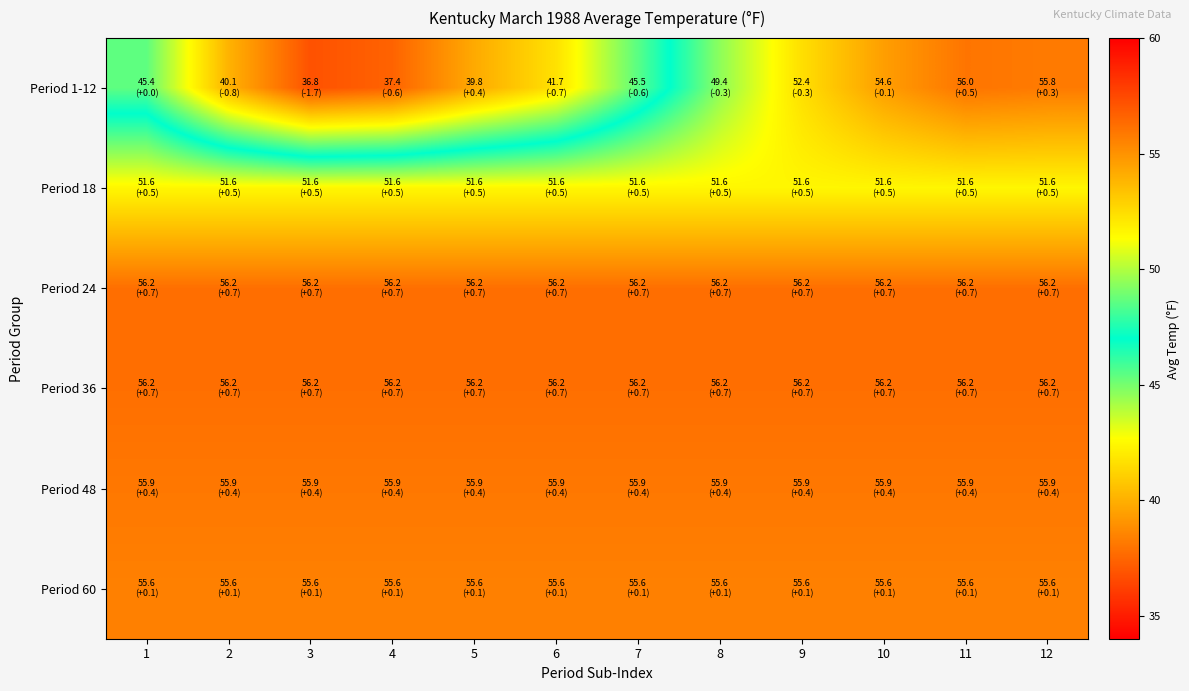

At which category is the sum across all series the highest?

11